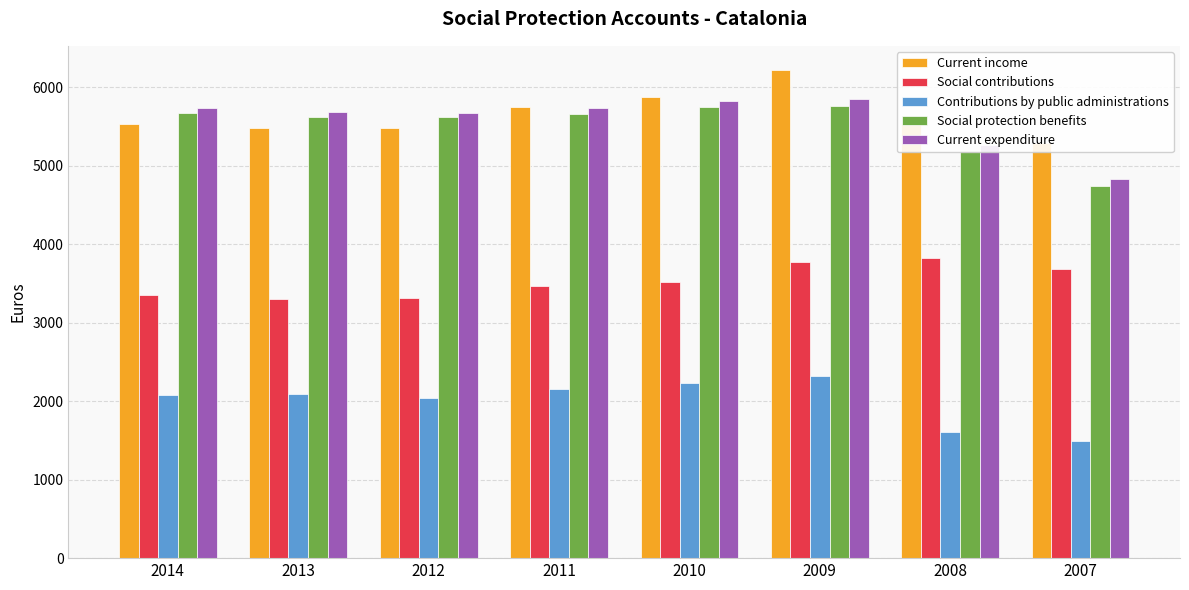

Read the Contributions by public administrations value at 2009, to the nearest 50.

2300